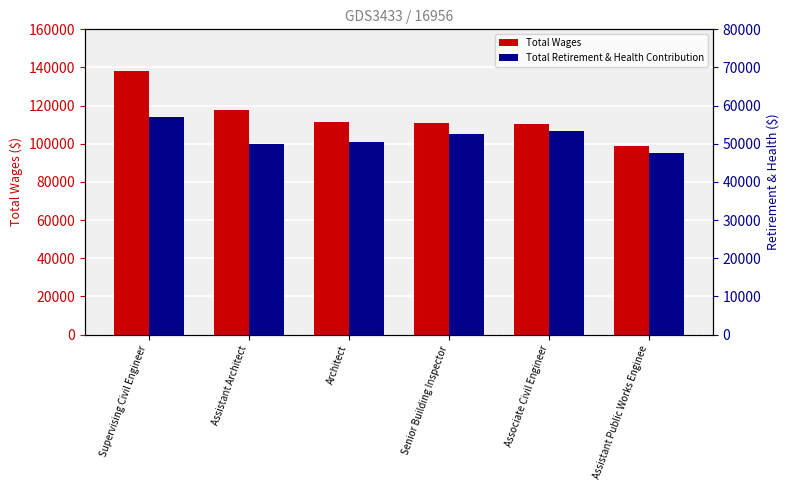

Which series has the largest total across all categories?

Total Wages